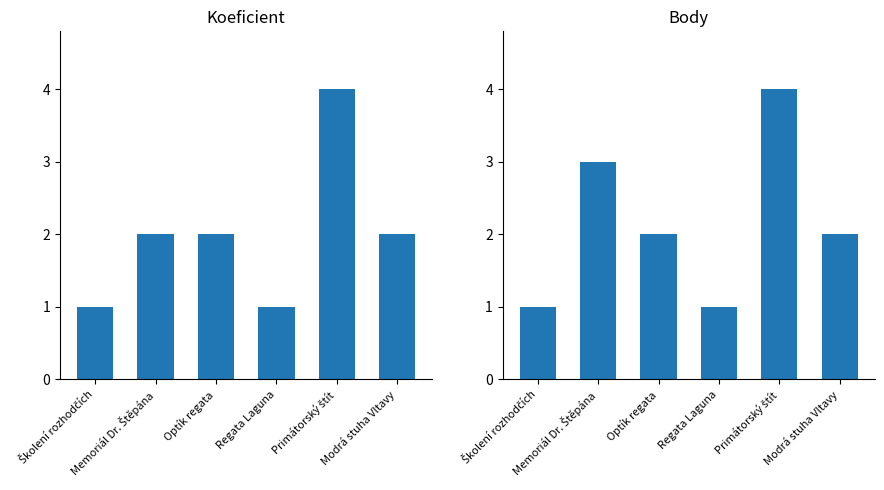

Reading right to left, what are all the values shown in this chart?

Koeficient: Modrá stuha Vltavy=2	Primátorský štít=4	Regata Laguna=1	Optík regata=2	Memoriál Dr. Štěpána=2	Školení rozhodčích=1
Body: Modrá stuha Vltavy=2	Primátorský štít=4	Regata Laguna=1	Optík regata=2	Memoriál Dr. Štěpána=3	Školení rozhodčích=1